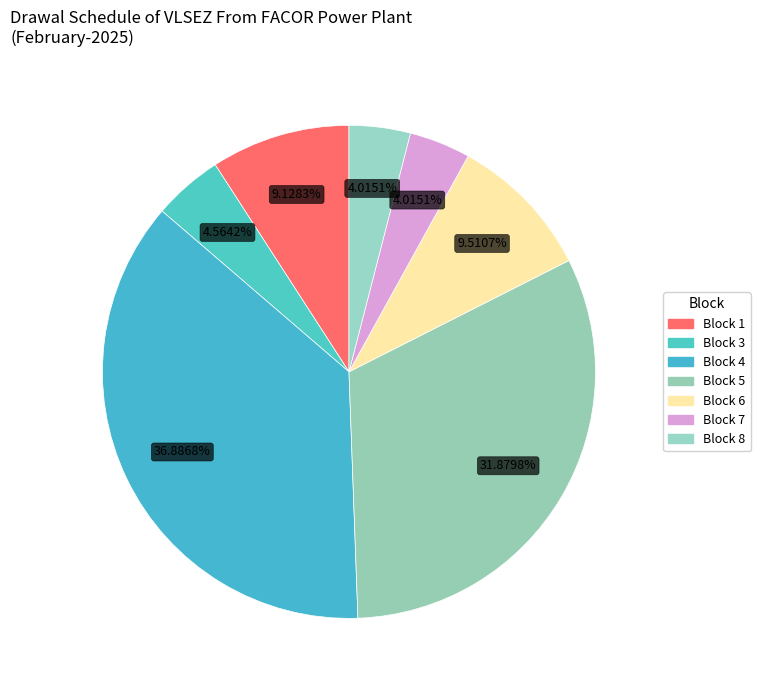

How many slices are in this pie chart?

7